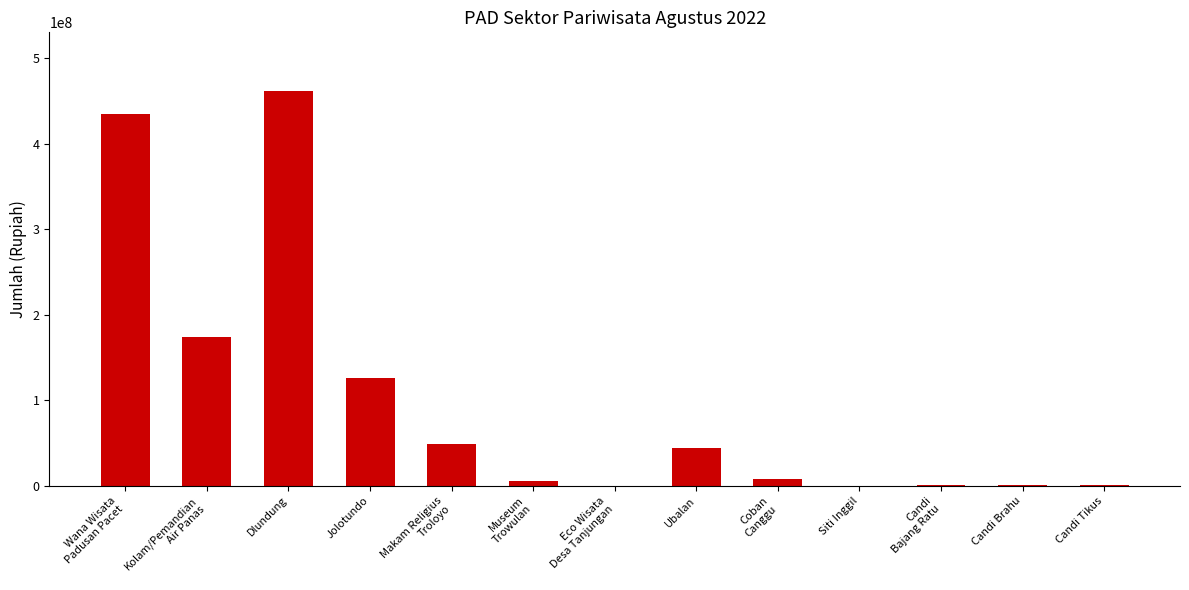

How many series are shown in this chart?

1